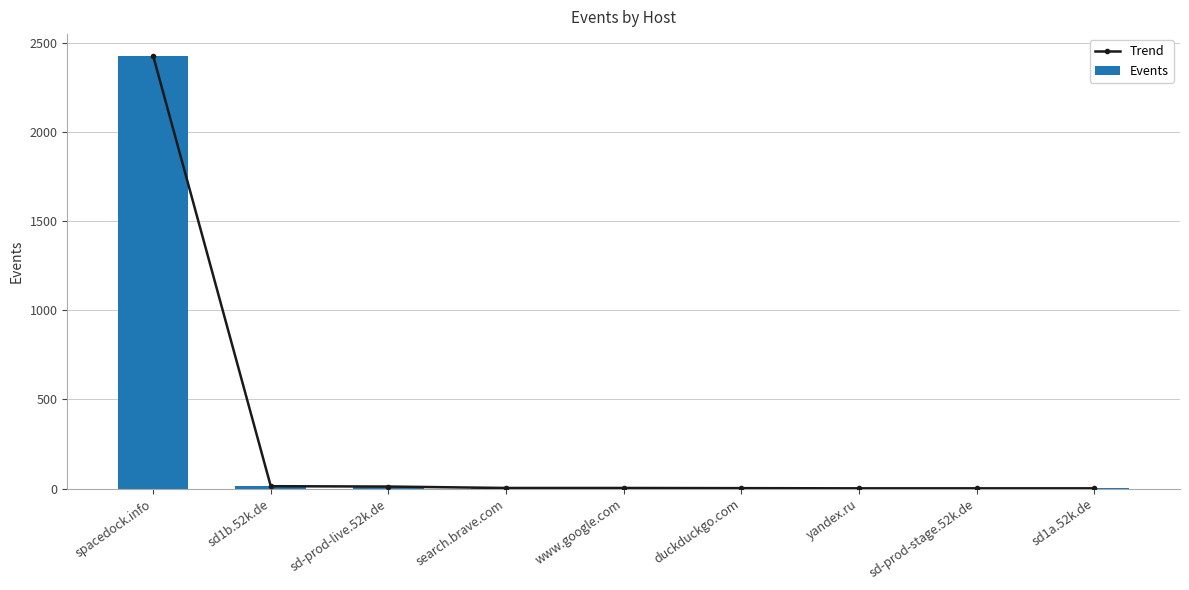

How many series are shown in this chart?

2